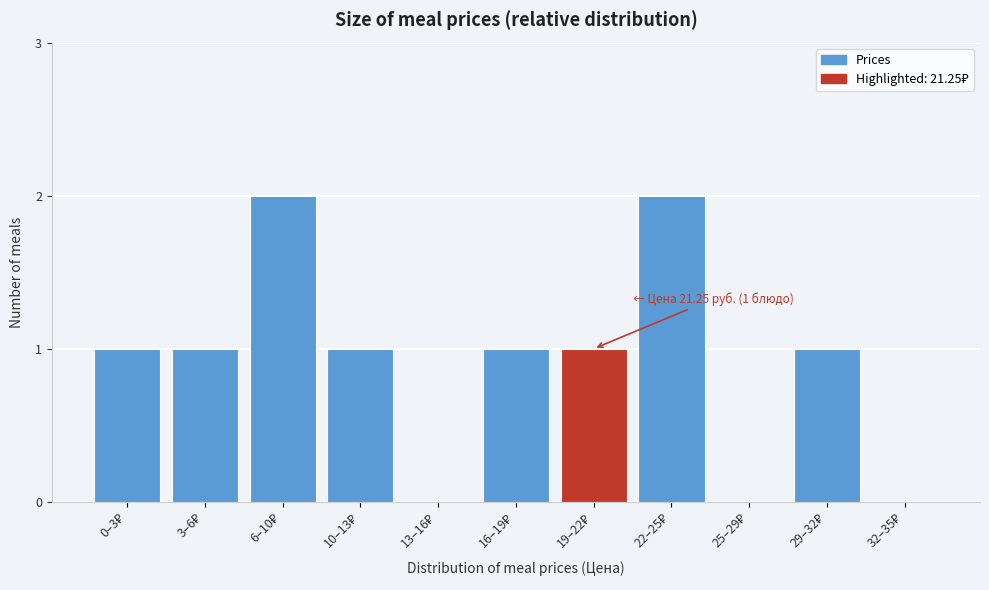

What is the sum of all values?

10